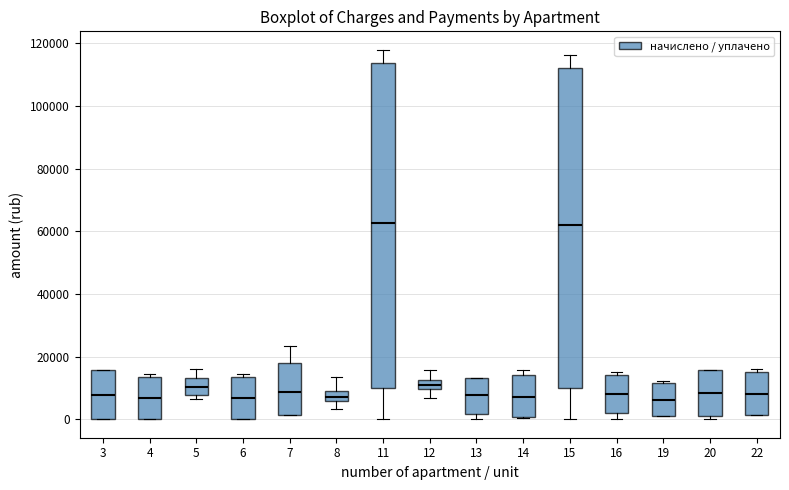

Where is the lower edge of the box at x = 22 on the y-axis? The values are not printed on the chart, so give them approximately, as read against the axis.

2000